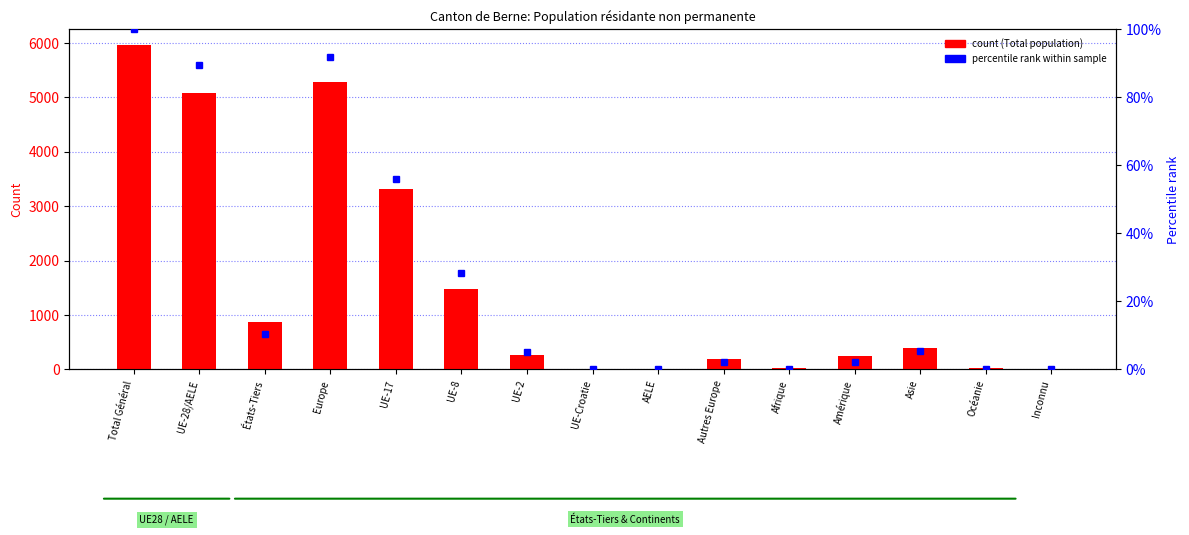

Rank the series at Asie from highest to lowest value.

Total population, Permis courte durée %